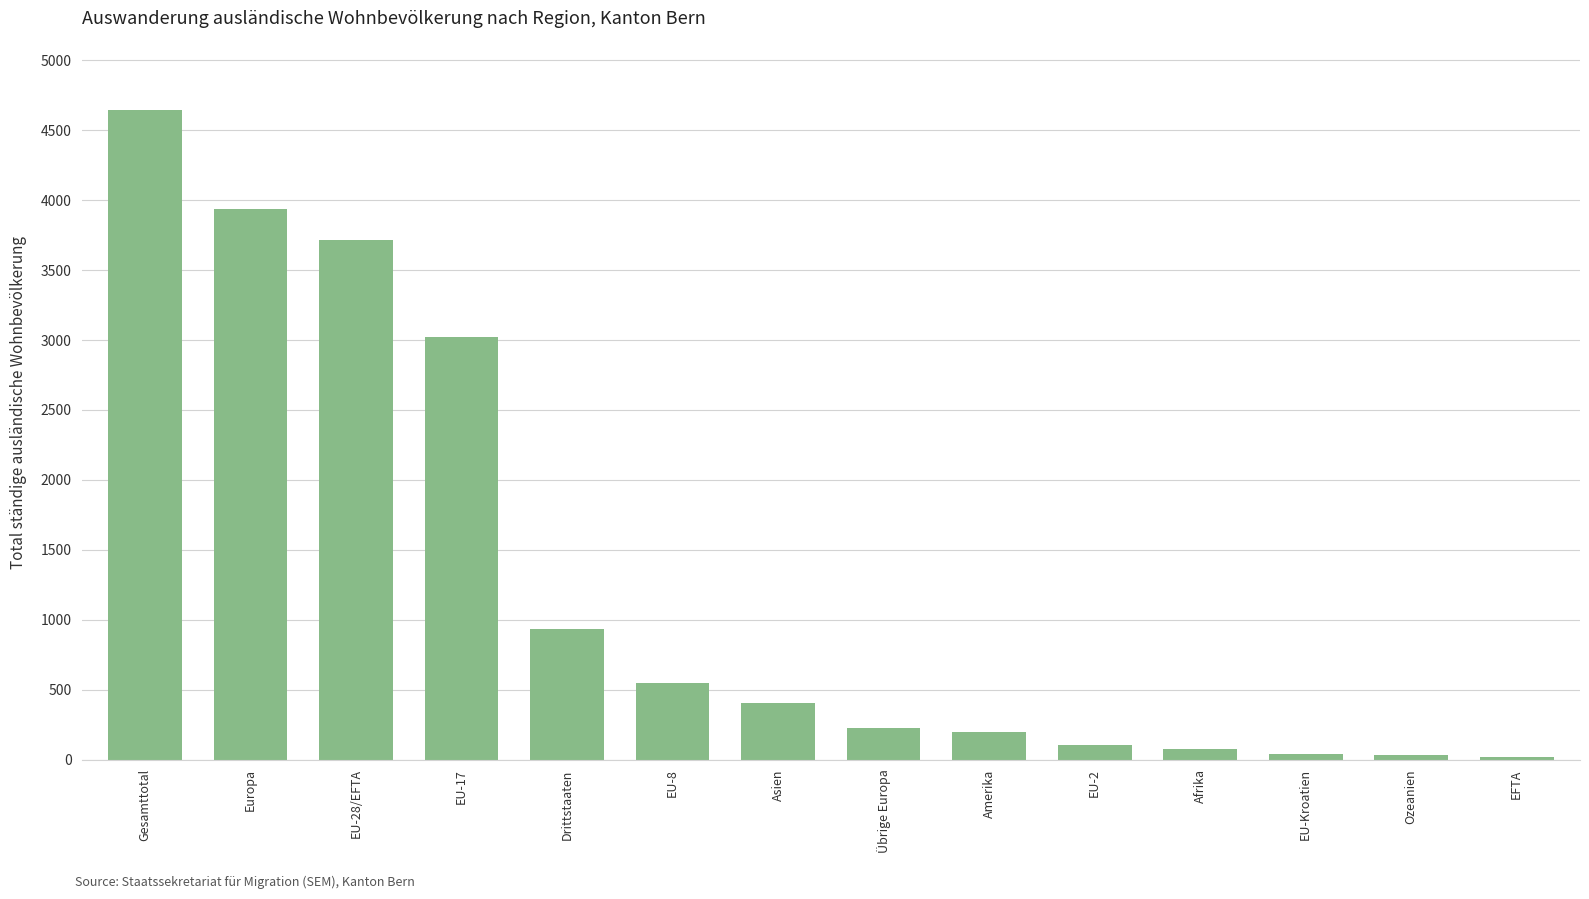

What is the value of the 3rd bar from the left?

3717